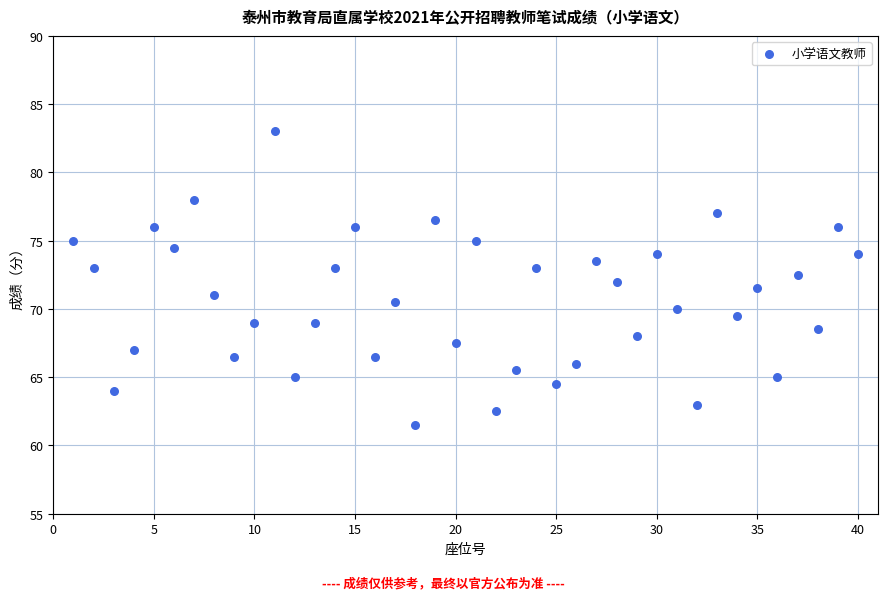

What is the range of Y values (max minus min)?

21.5